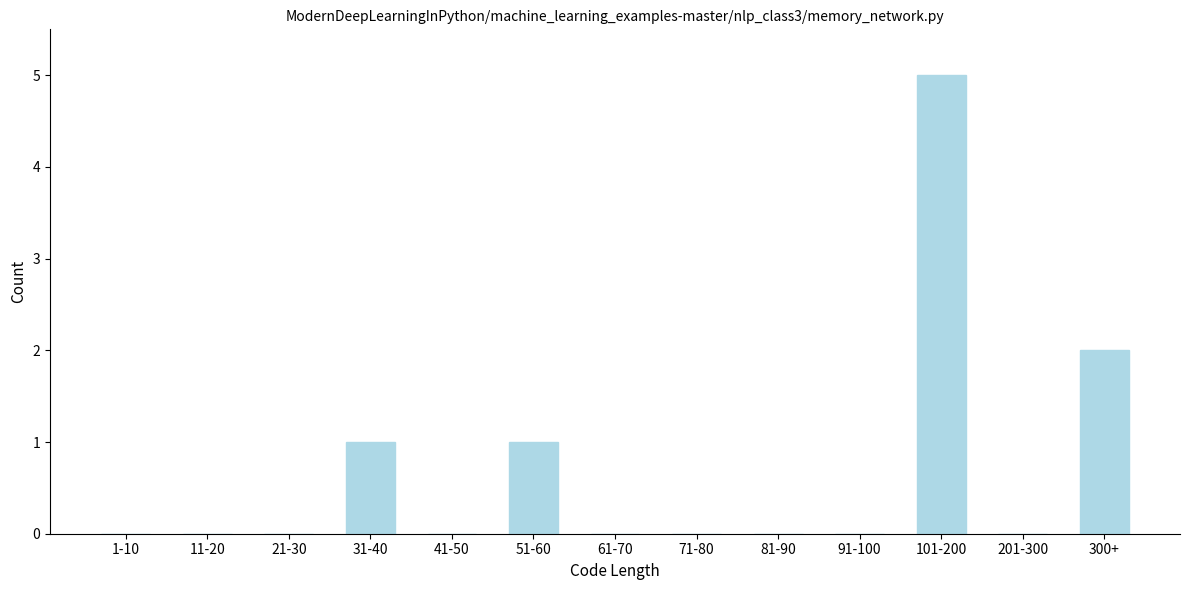

Reading right to left, transcribe all the data shown in this chart.

300+=2	201-300=0	101-200=5	91-100=0	81-90=0	71-80=0	61-70=0	51-60=1	41-50=0	31-40=1	21-30=0	11-20=0	1-10=0